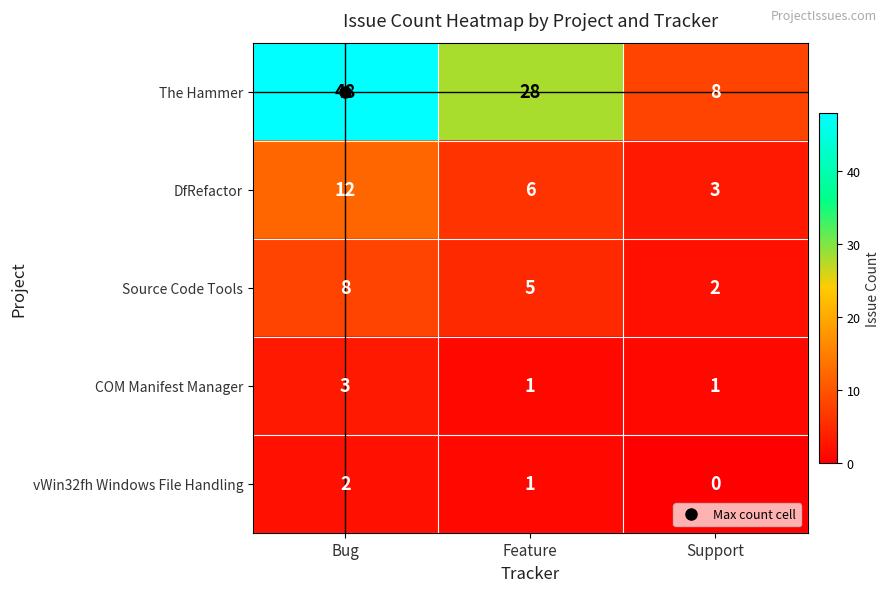

Where does the The Hammer series first go above 28?

Bug